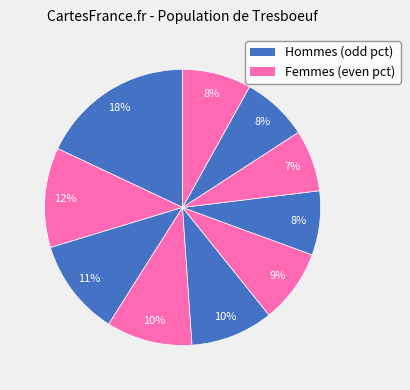

To the nearest percent, what is the difference between the largest and smallest slice percentages?

11%